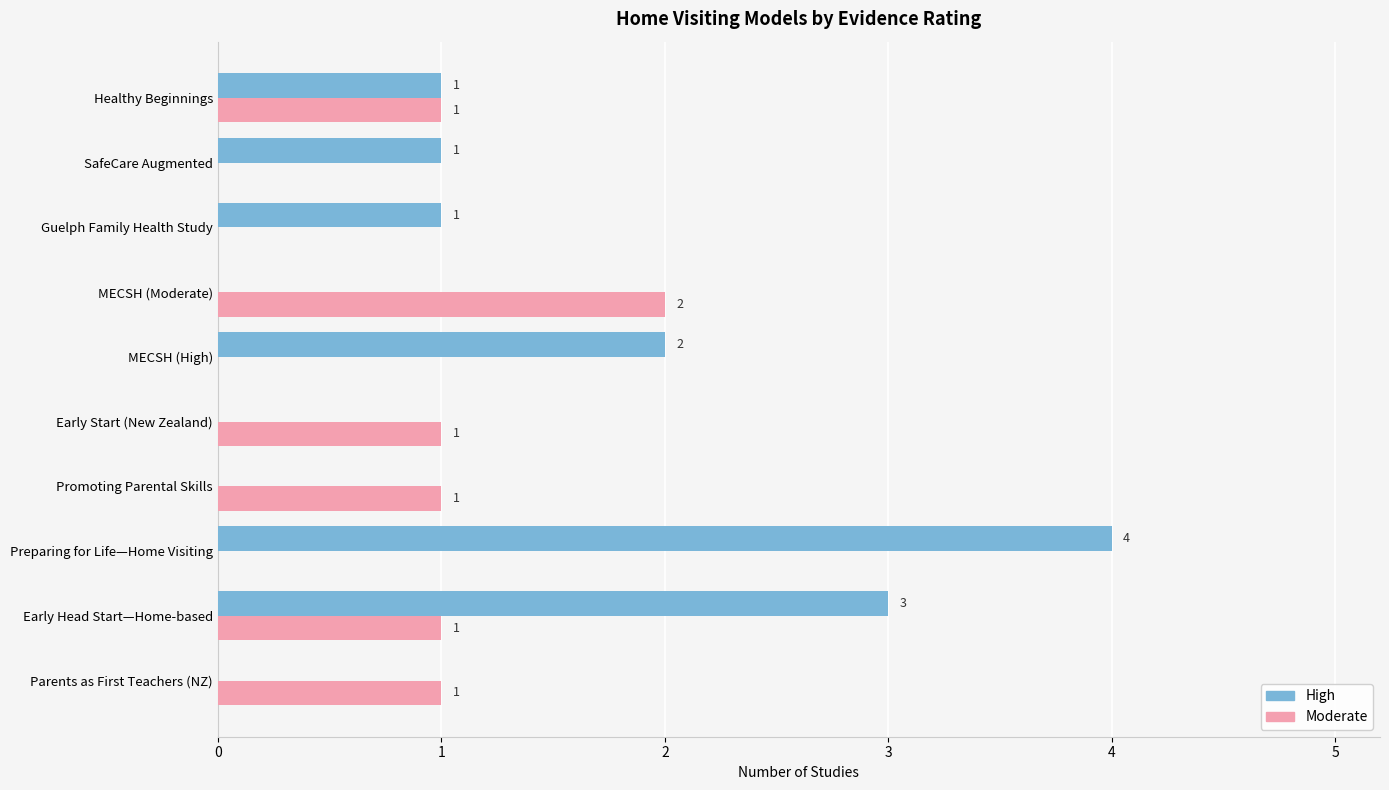

Where is High nearest to the value 2?

MECSH (High)